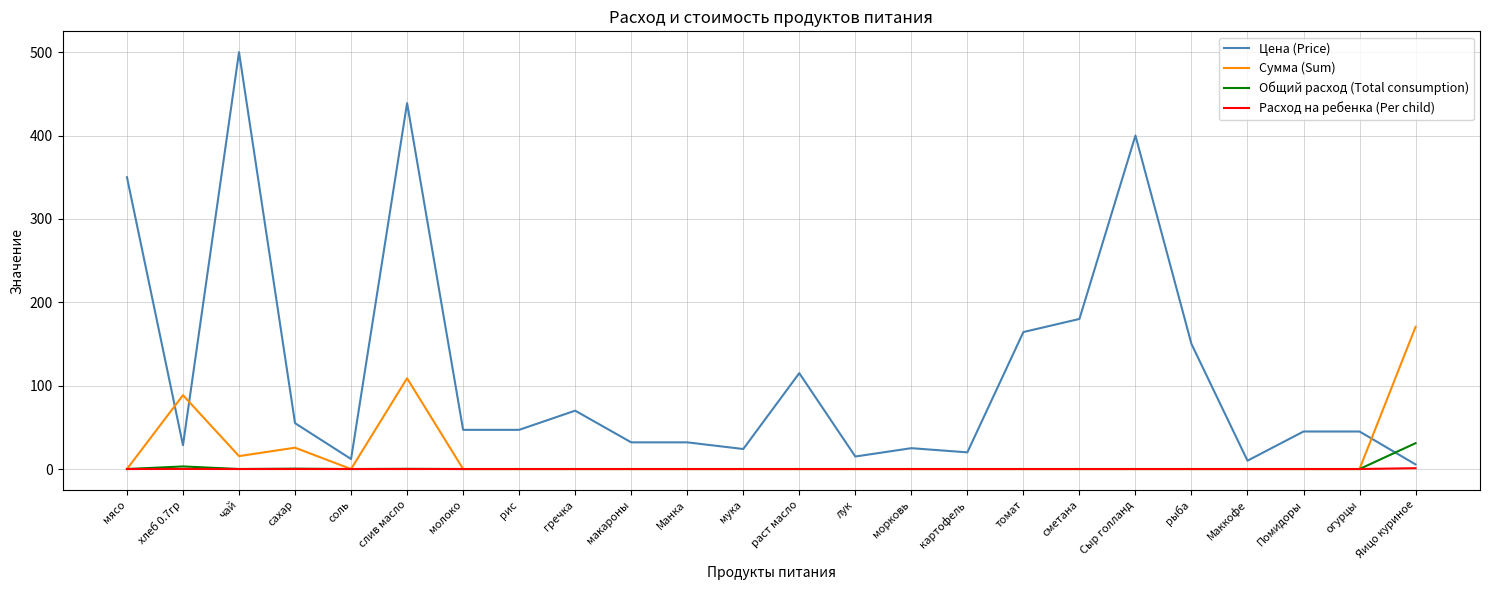

At which label does Цена (Price) first exceed 47?

мясо